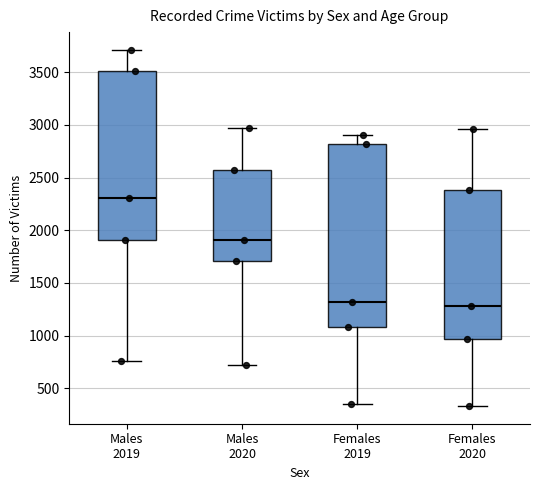

Reading left to right, transcribe this box plot: for each box, give where its median line is, the range the box spans, and where its two whiskers end, as read against the y-axis. The values are not printed on the chart, so give them approximately, as read against the axis.

Males 2019: median 2300, box 1900 to 3500, whiskers 750 to 3700
Males 2020: median 1900, box 1700 to 2550, whiskers 700 to 2950
Females 2019: median 1300, box 1100 to 2800, whiskers 350 to 2900
Females 2020: median 1300, box 950 to 2400, whiskers 350 to 2950